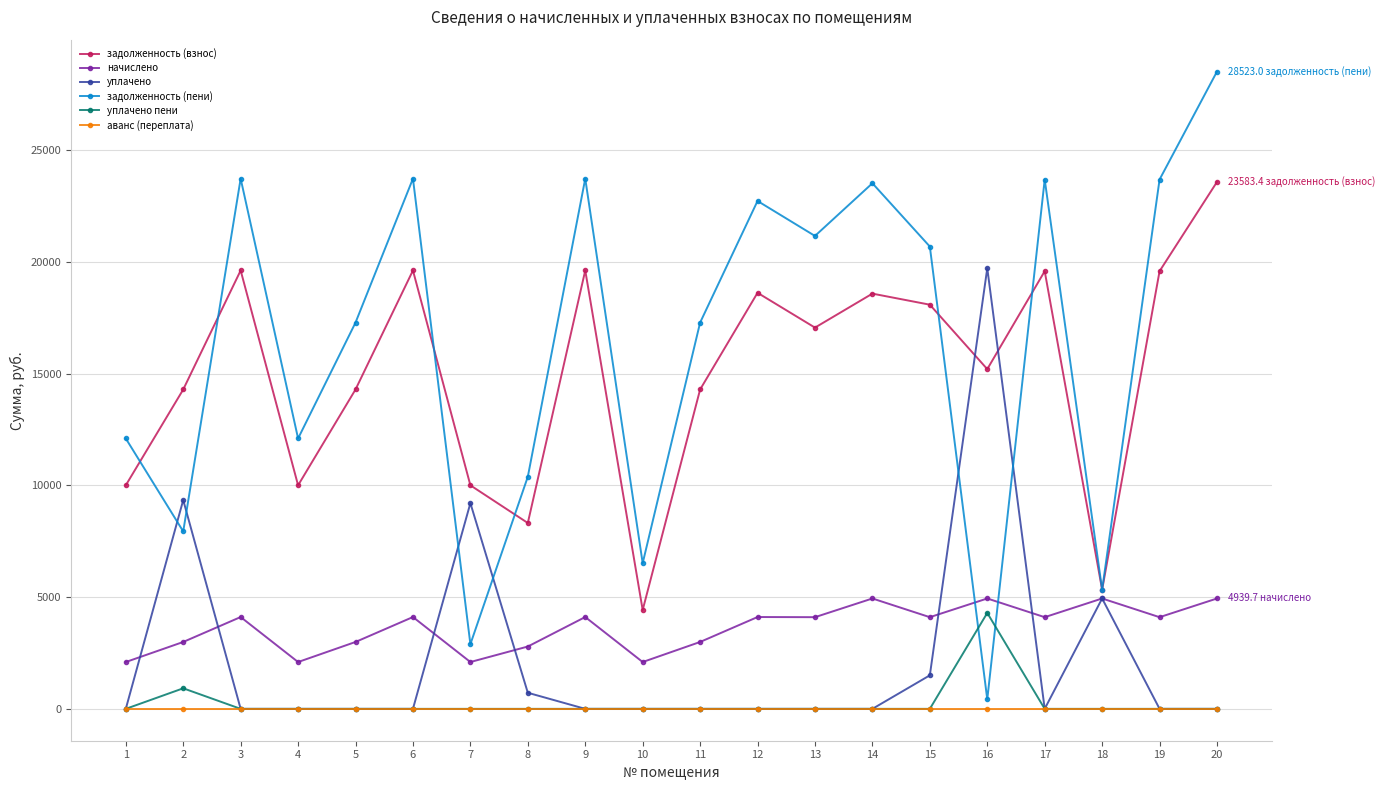

Which category has the lowest value in the задолженность (взнос) series?

10